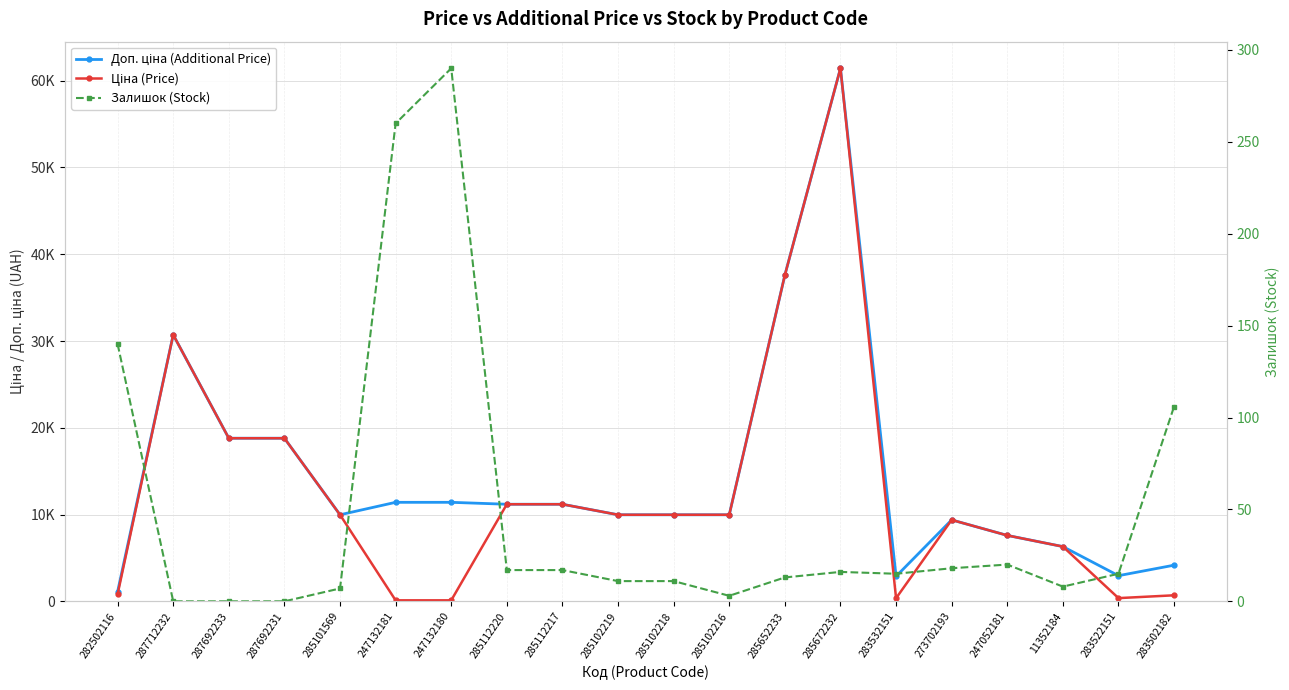

List the labels in order of Ціна (Price) value, smallest first.

247132181, 247132180, 283532151, 283522151, 283502182, 282502116, 11352184, 247052181, 273702193, 285101569, 285102219, 285102218, 285102216, 285112220, 285112217, 287692233, 287692231, 287712232, 285652233, 285672232